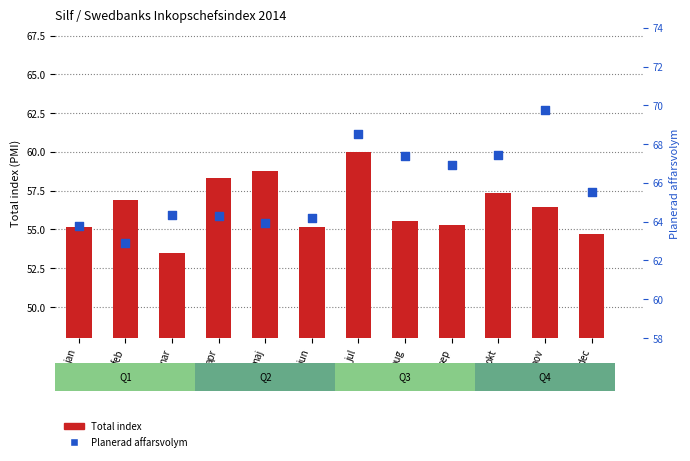

At how many categories does at least one series exceed 64?

9